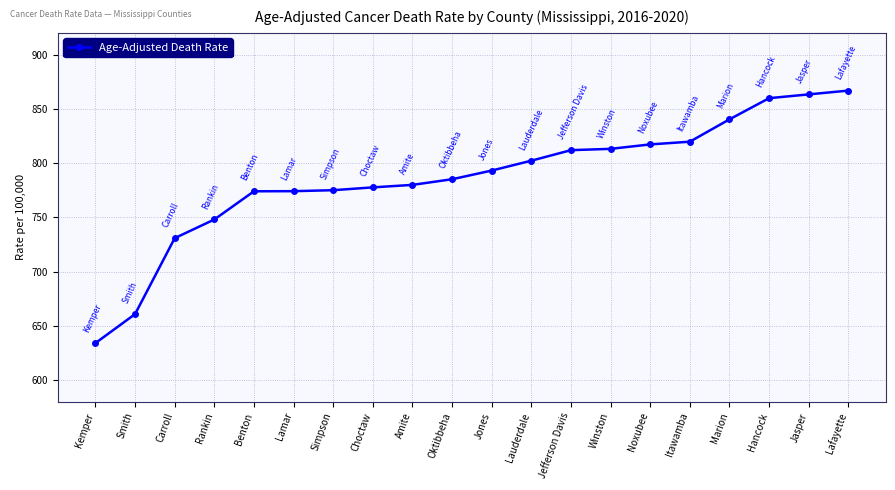

True or false: the data shows 775.0 at Simpson.

True